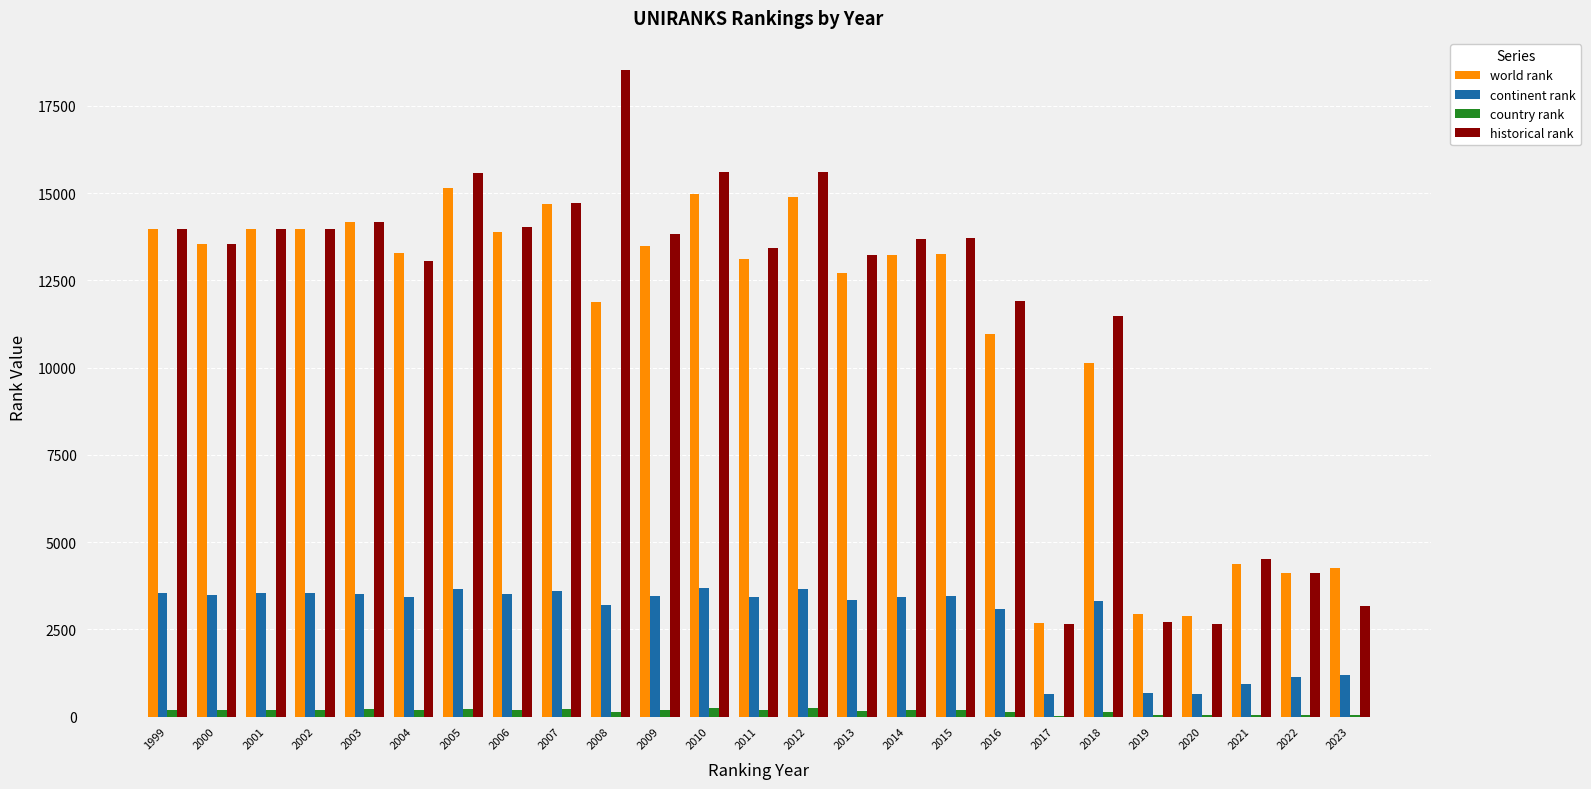

What is the maximum value shown in the chart?

18520